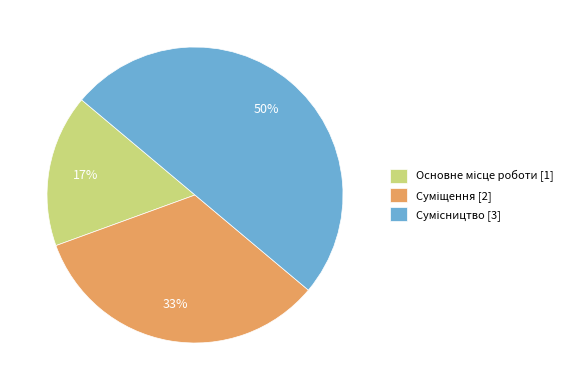

To the nearest percent, what is the difference between the largest and smallest slice percentages?

33%